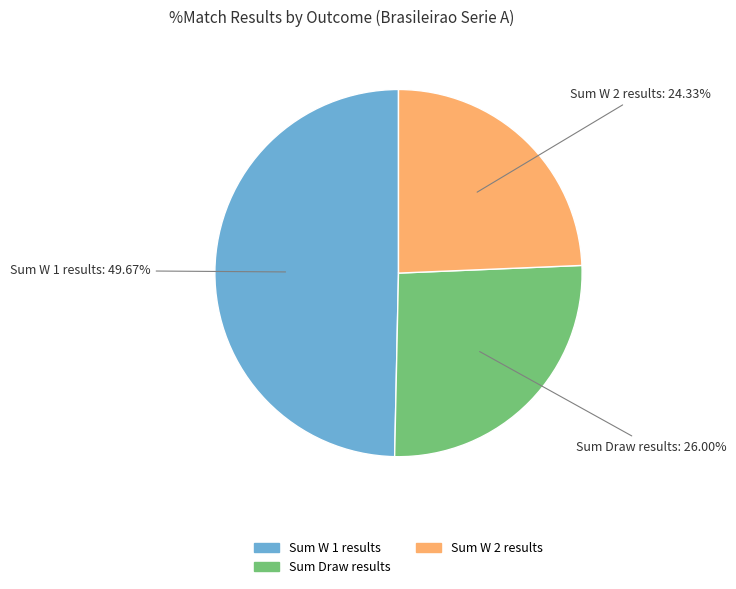

Is there a majority slice in this chart?

No